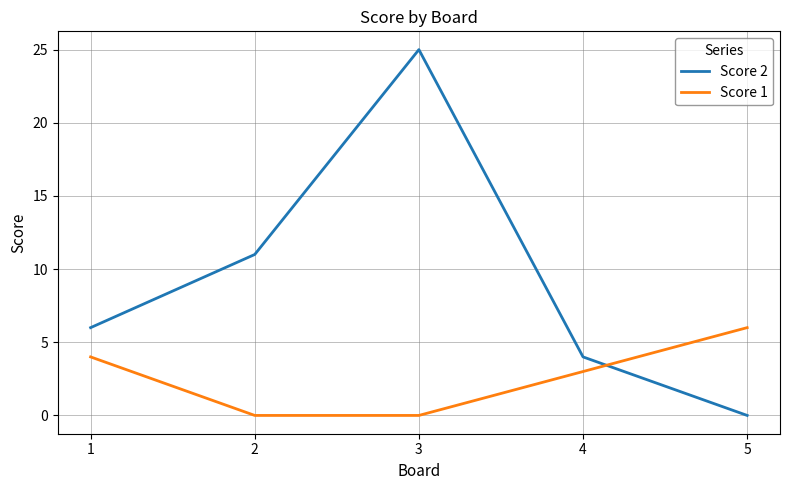

How many Score 1 values are between 0 and 4?

4